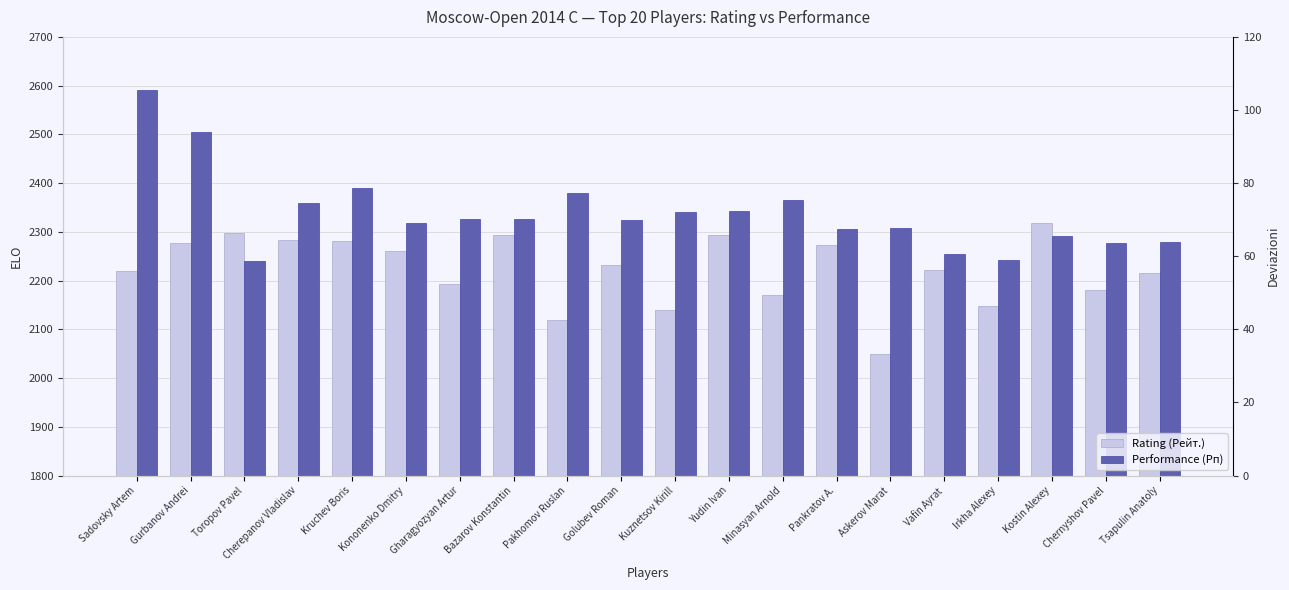

Reading left to right, list all the values displayed in this chart.

Rating (Рейт.): 2220	2277	2298	2283	2281	2260	2193	2293	2119	2231	2140	2293	2170	2273	2050	2222	2148	2319	2181	2216
Performance (Рп): 2592	2504	2240	2360	2390	2318	2327	2326	2379	2324	2340	2343	2365	2305	2308	2254	2243	2291	2278	2279